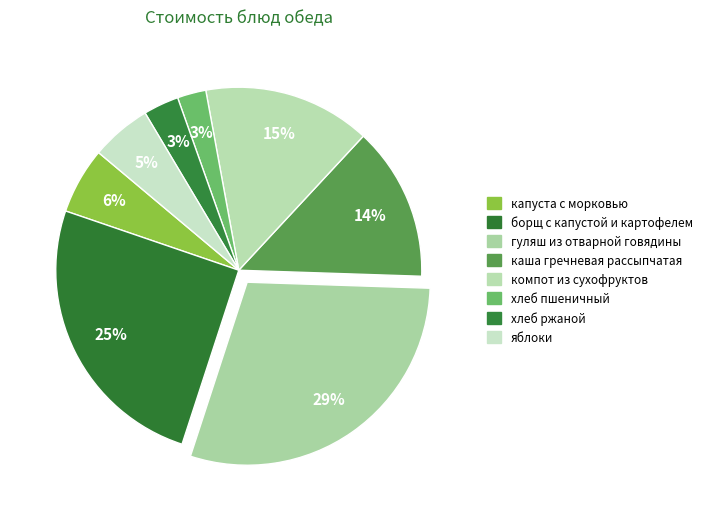

How many segments does this pie chart have?

8